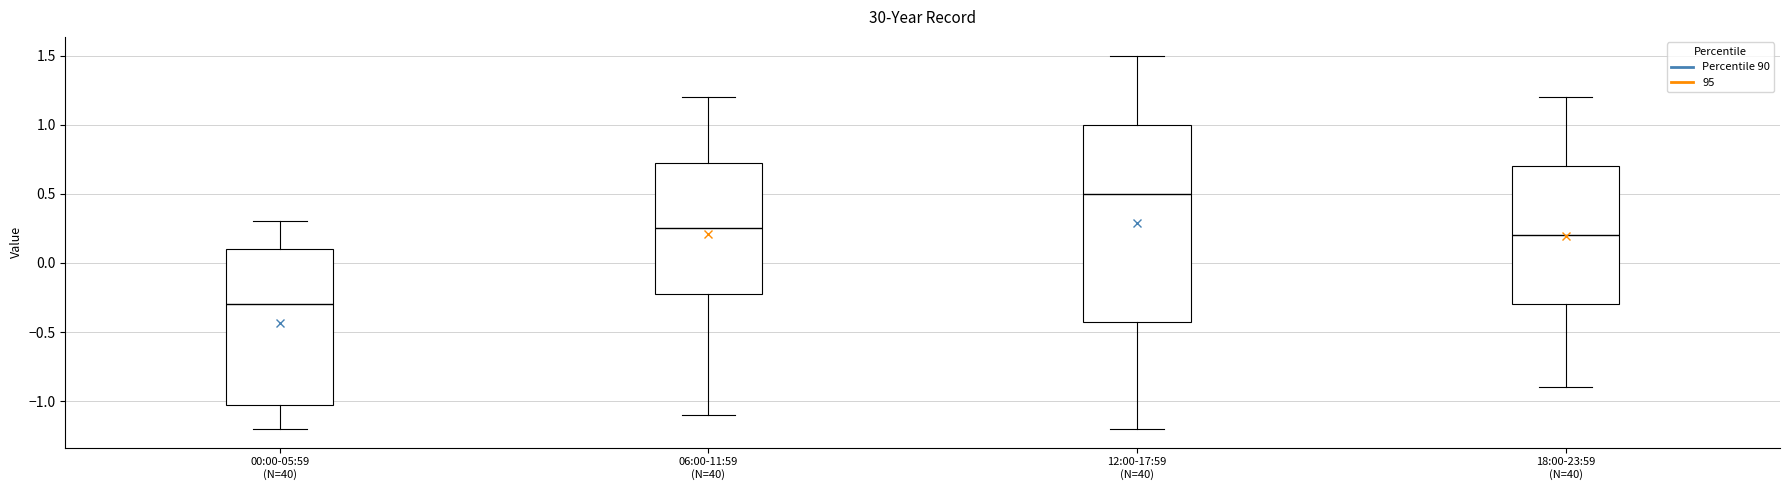

Which box has the lowest median line?

00:00-05:59 (N=40)